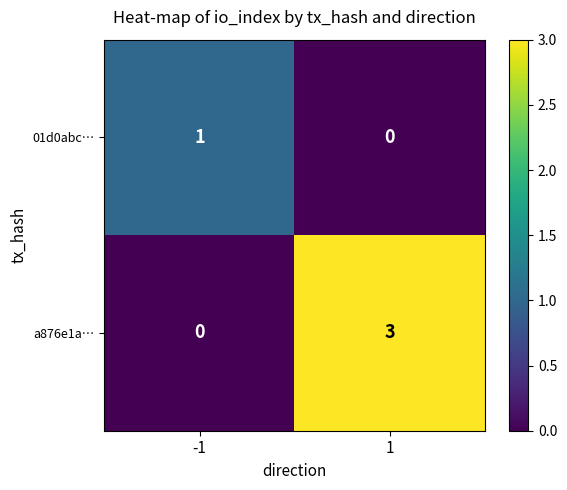

What is the sum of all a876e1a… values?

3